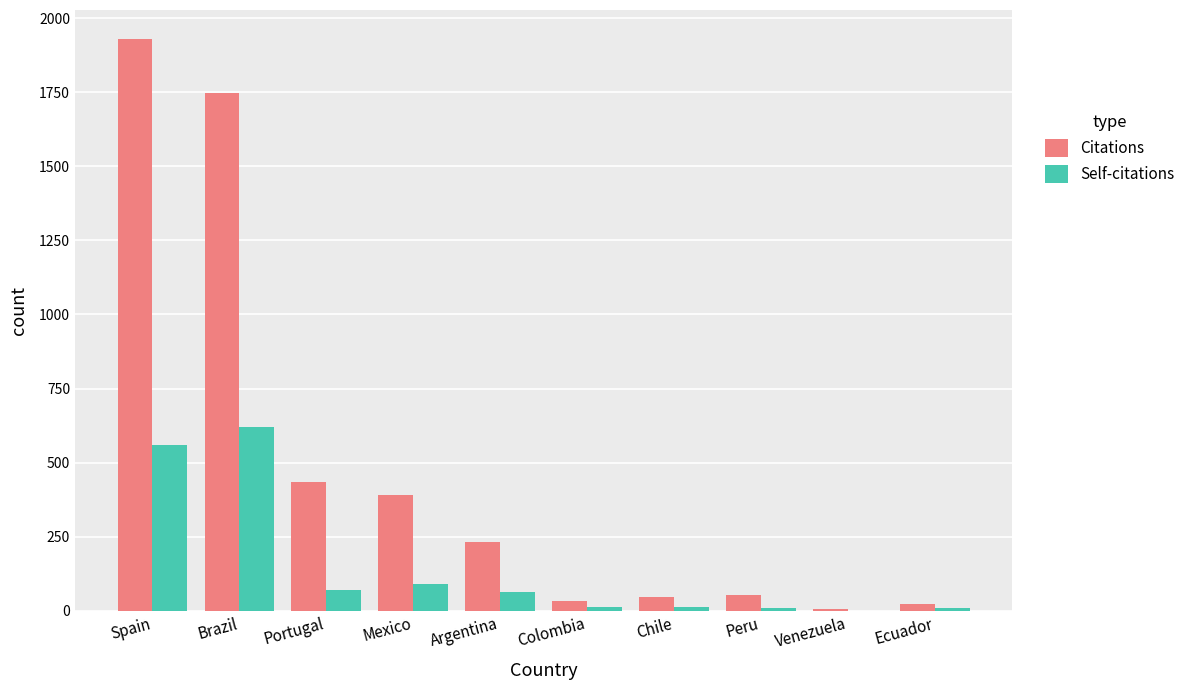

How many categories are shown in the chart?

10